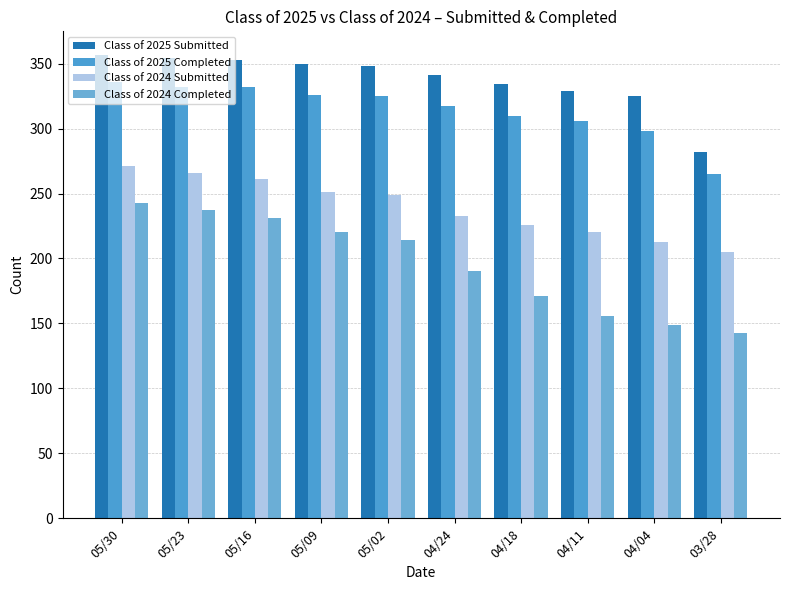

List the series in order of their peak value, highest first.

Class of 2025 Submitted, Class of 2025 Completed, Class of 2024 Submitted, Class of 2024 Completed